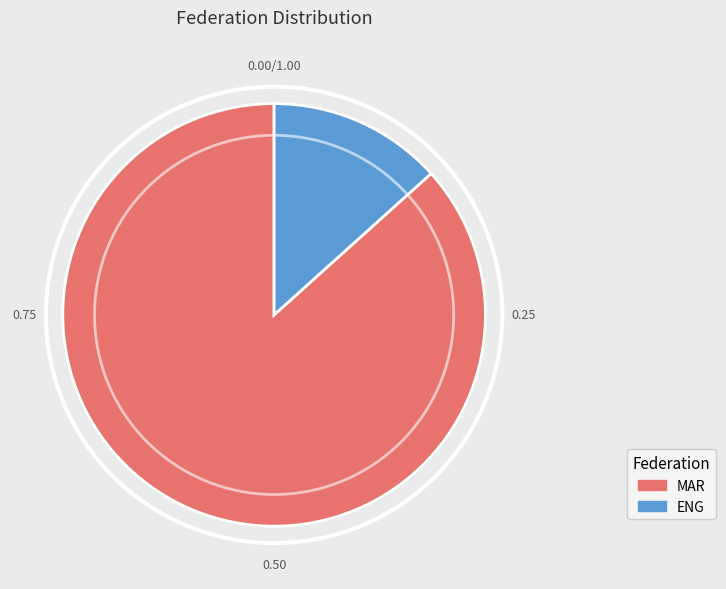

How many segments does this pie chart have?

2